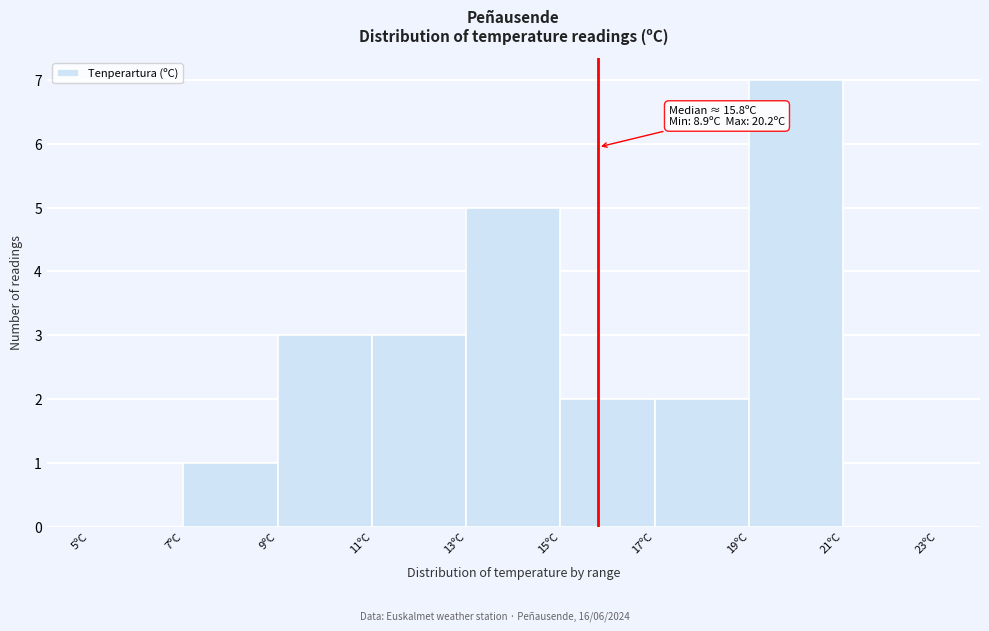

Over which range of the x-axis is the bar tallest?

19 to 21